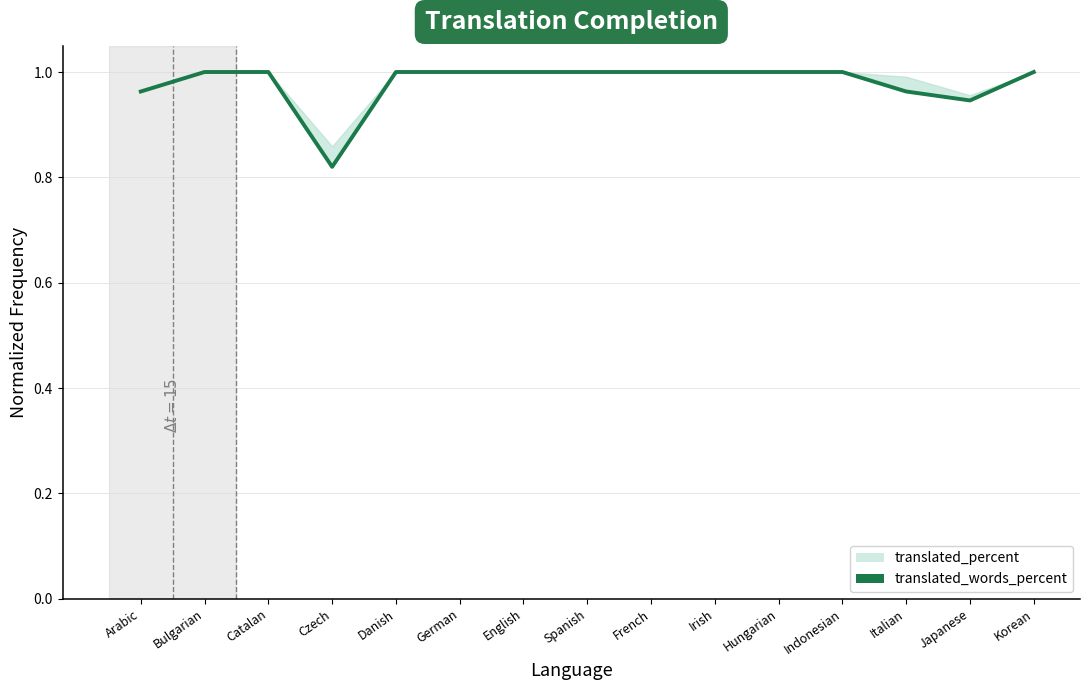

What value does the data have at Korean?

1.0